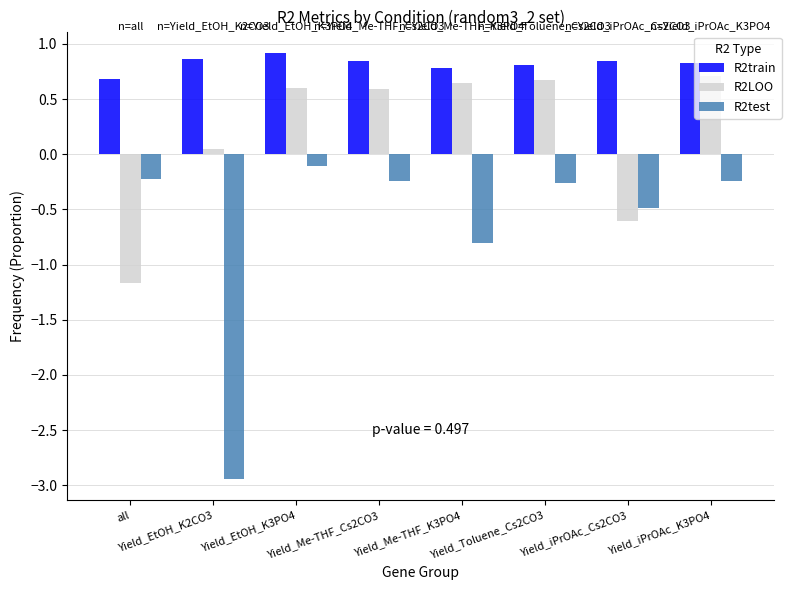

What is the label of the 4th bar from the left?

Yield_Me-THF_Cs2CO3